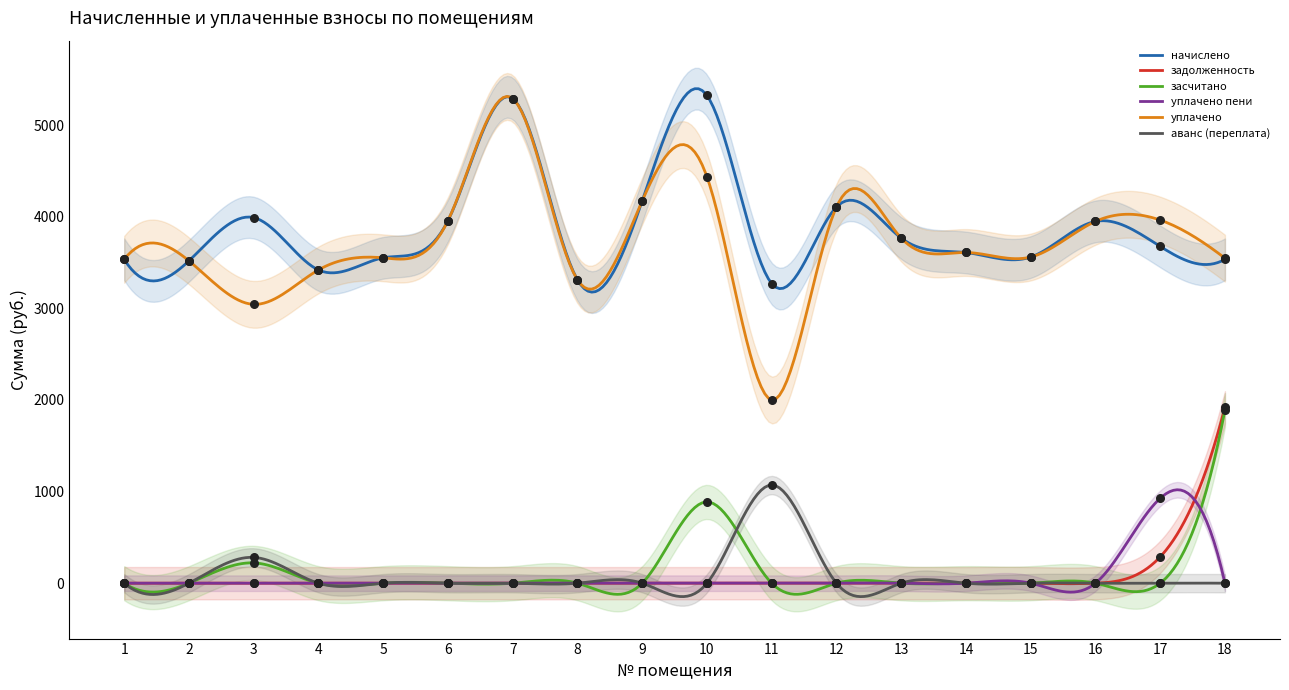

Which series has the largest total across all categories?

начислено